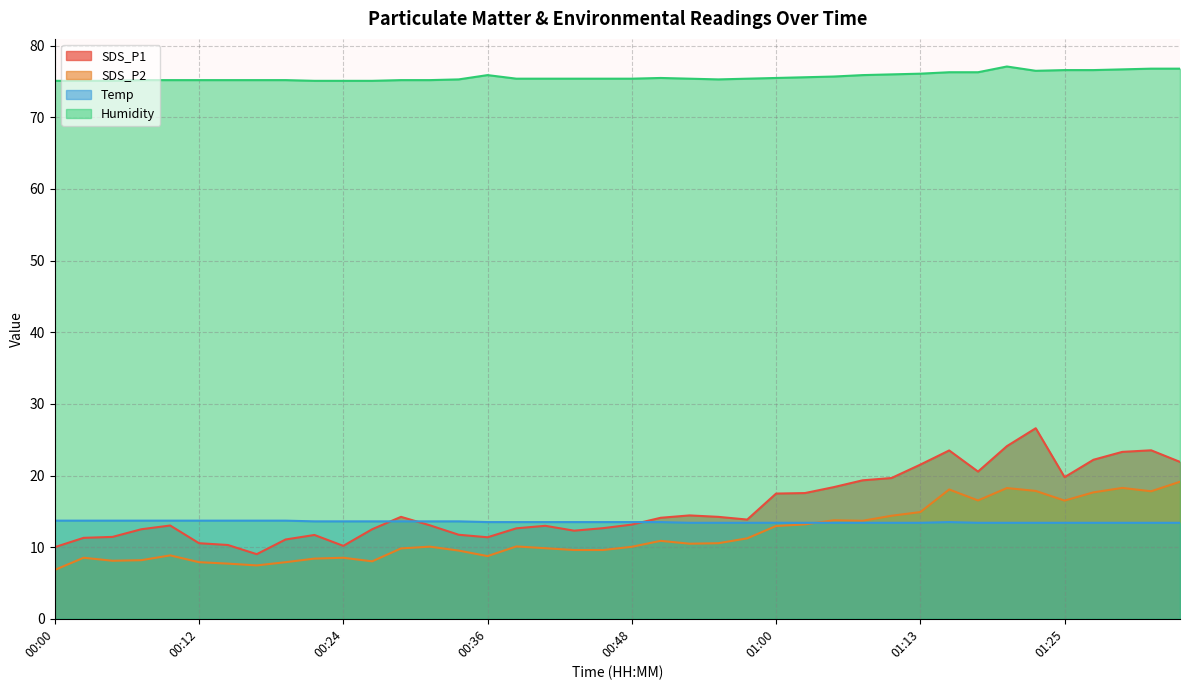

Rank the series by their maximum value, from lowest to highest.

Temp, SDS_P2, SDS_P1, Humidity